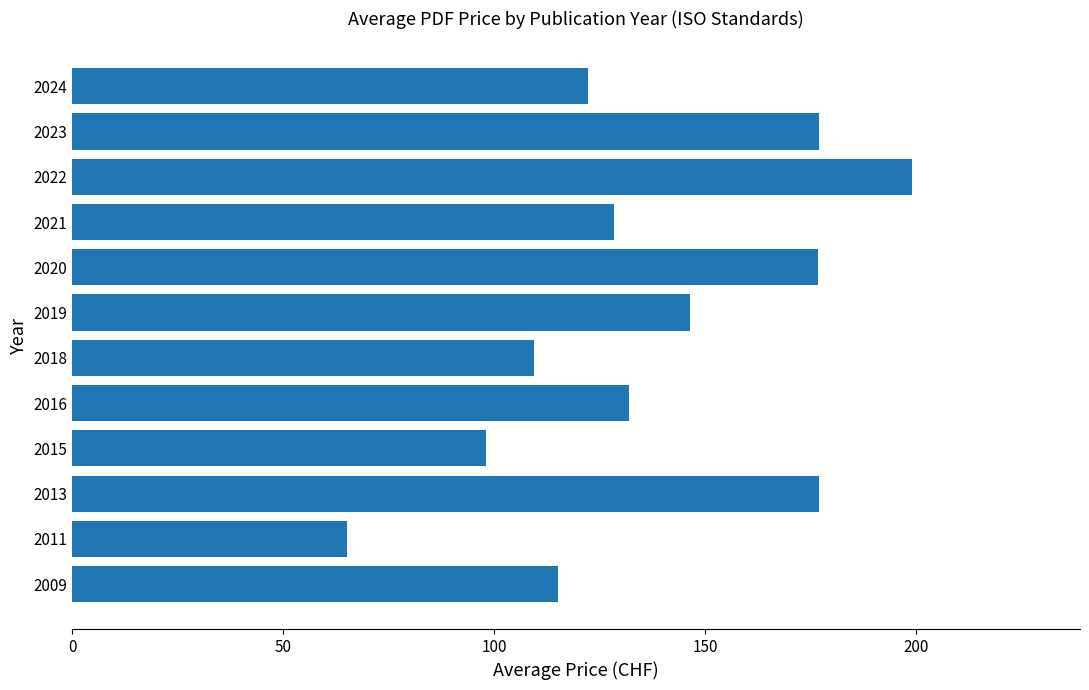

Between 2022 and 2024, which is larger?

2022